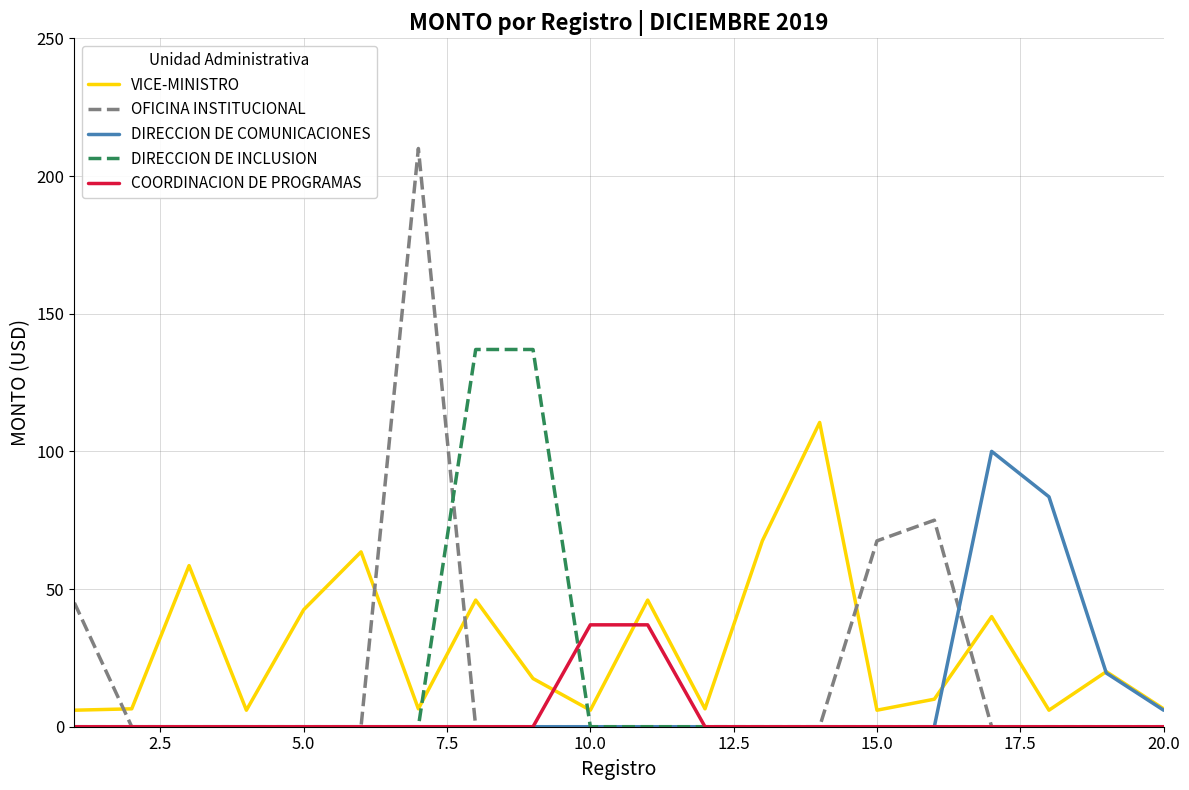

What is the maximum value shown in the chart?

210.0